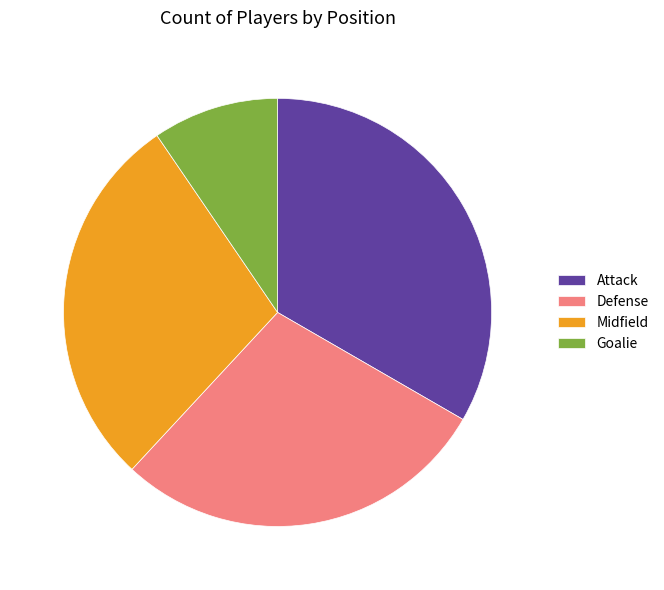

Does Goalie account for over 50% of the chart?

No